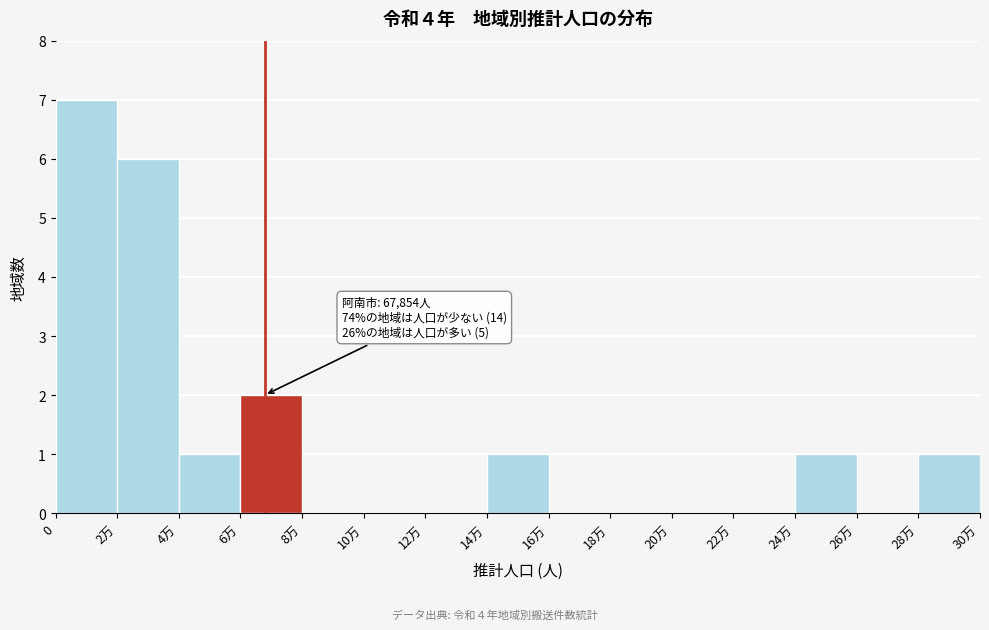

Reading right to left, extract all data points from this chart.

28万=1	26万=0	24万=1	22万=0	20万=0	18万=0	16万=0	14万=1	12万=0	10万=0	8万=0	6万=2	4万=1	2万=6	0=7